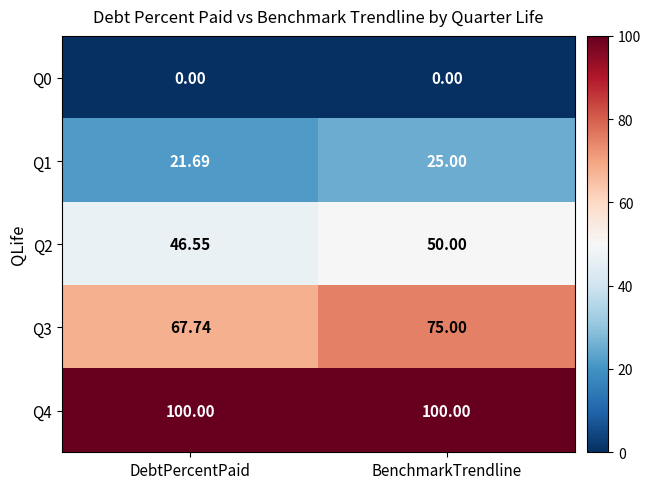

How many distinct data groups are displayed?

5